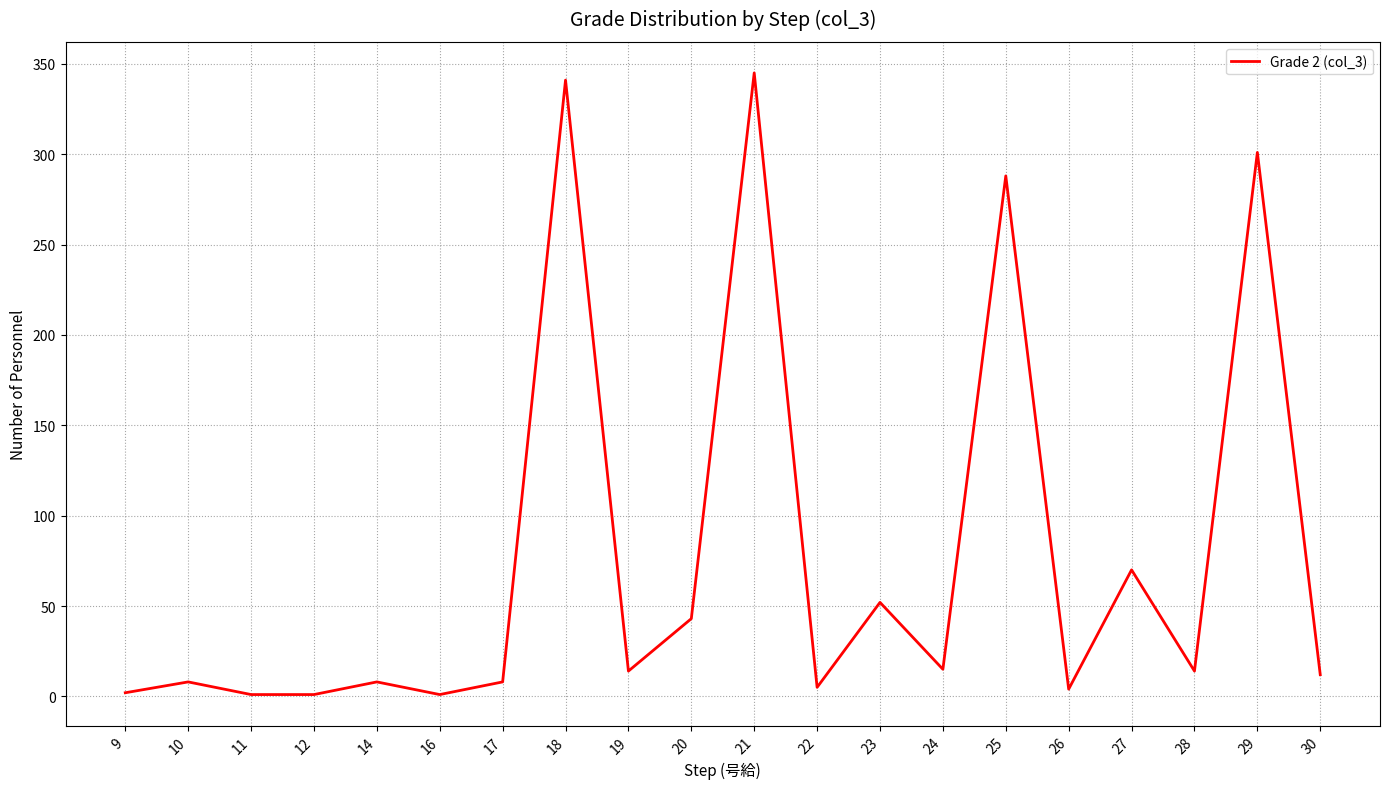

How many series are shown in this chart?

1